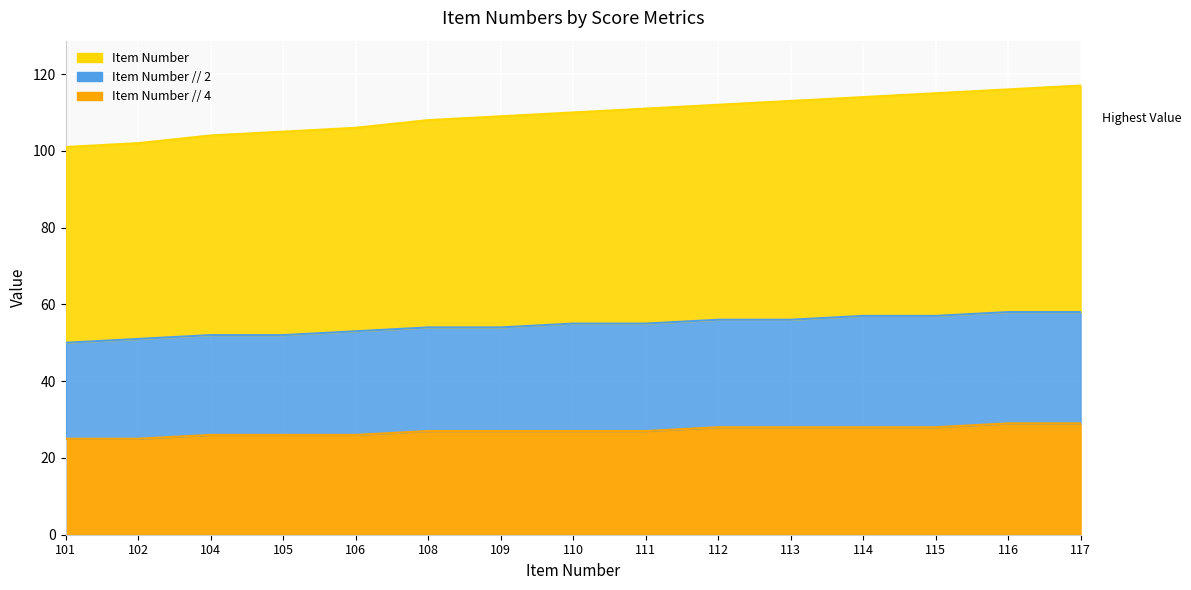

How many lines are shown in the chart?

3